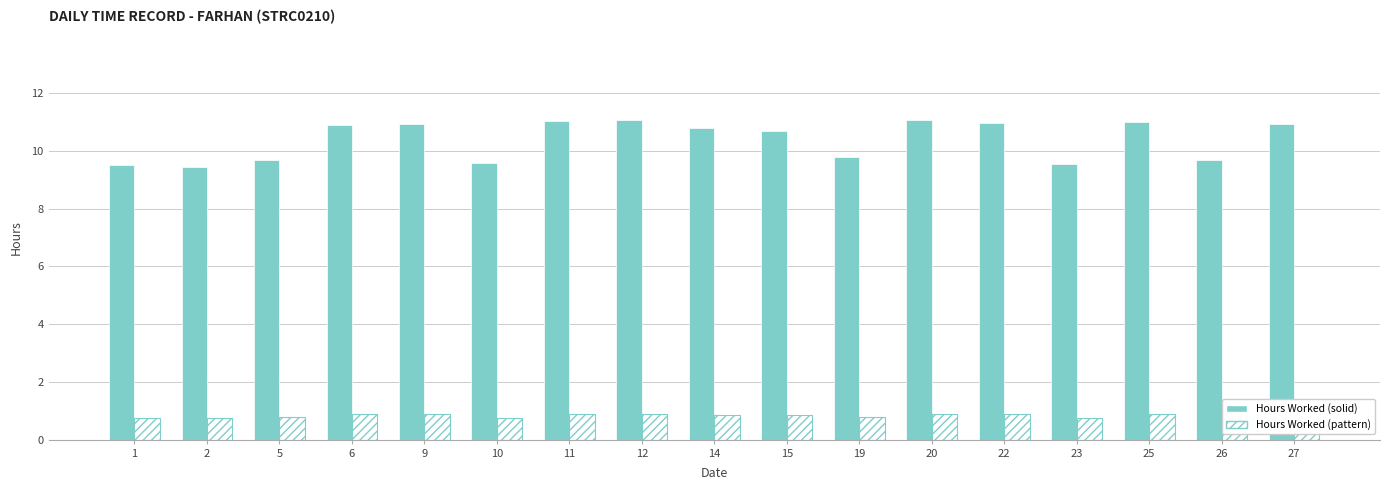

How many series are shown in this chart?

2